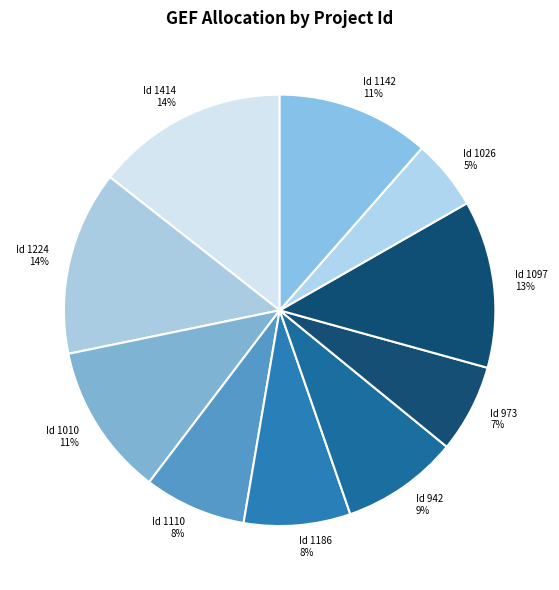

Count the number of slices in the pie.

10